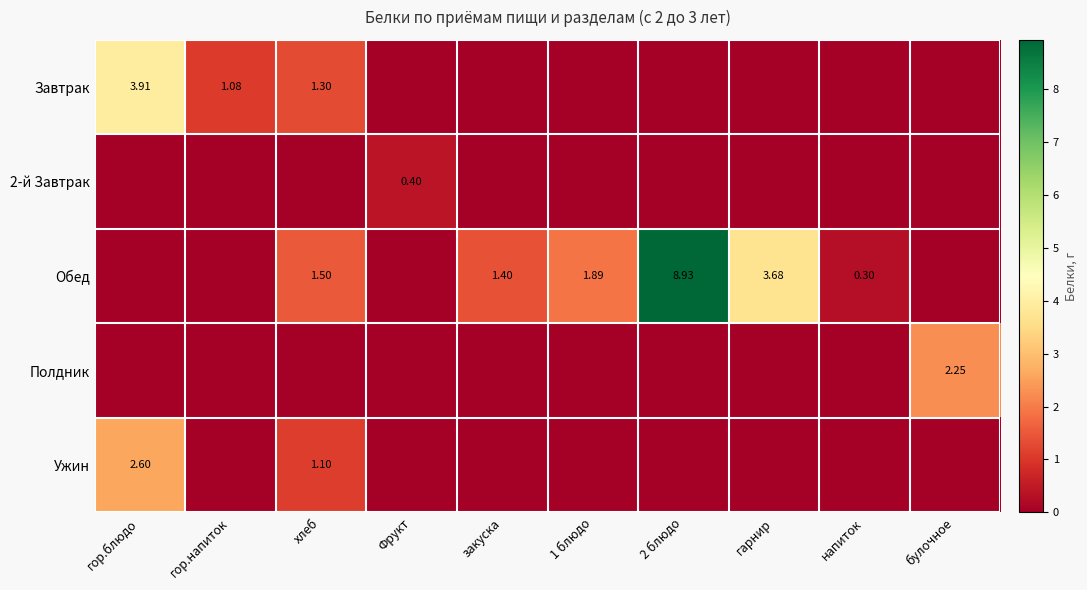

Is the value of Полдник at 2 блюдо greater than the value of Завтрак at гарнир?

No